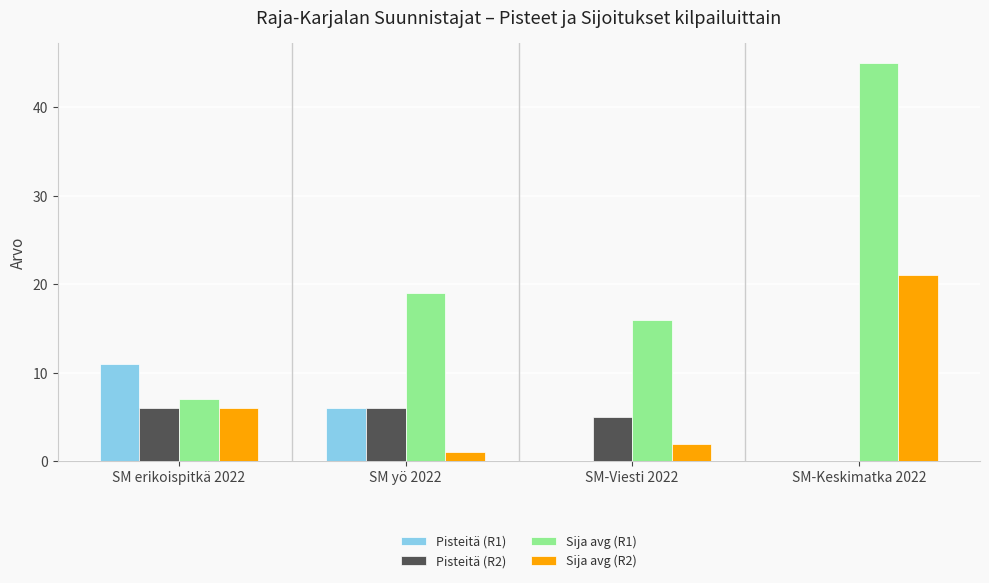

Which series changed the most between SM erikoispitkä 2022 and SM yö 2022?

Sija avg (R1)